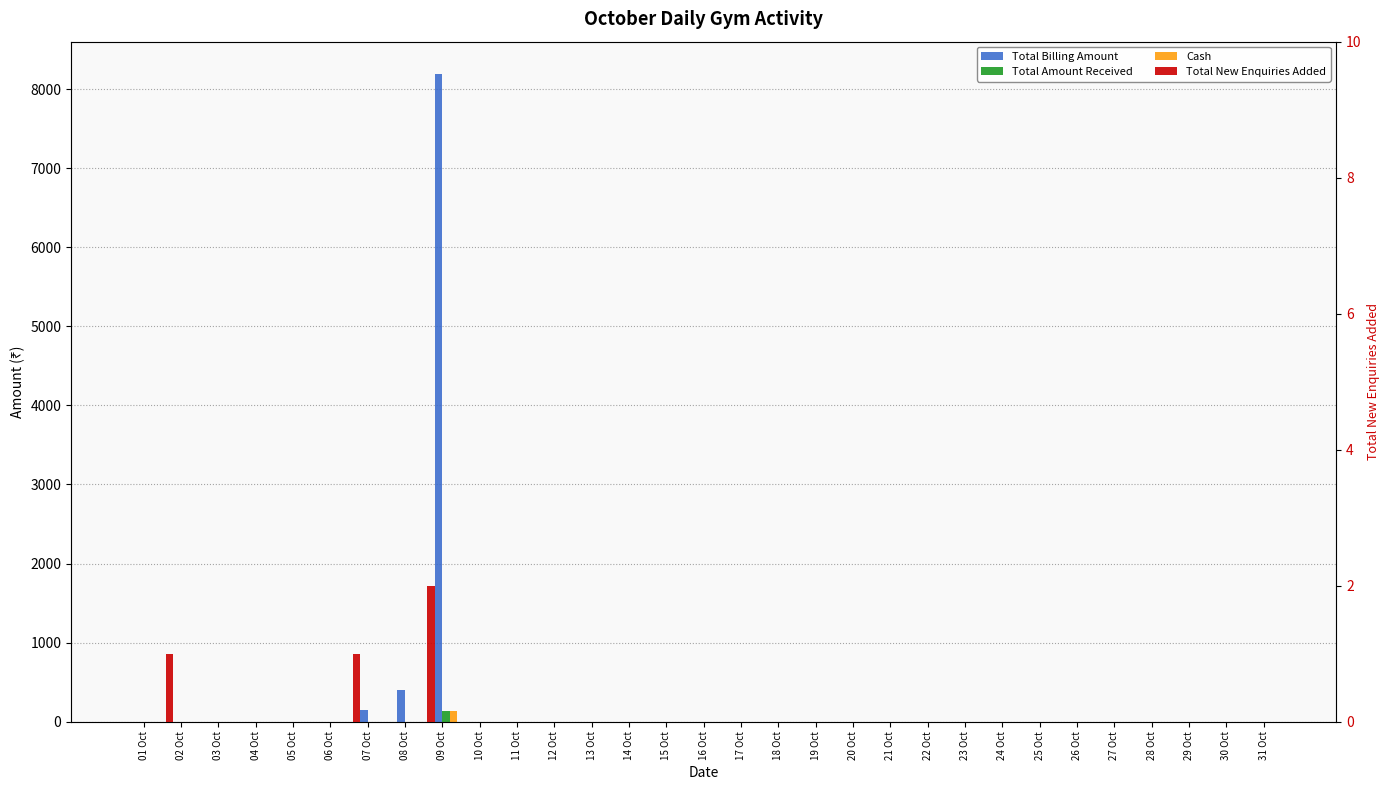

The Cash series shows 86 at 19 Oct. True or false?

False